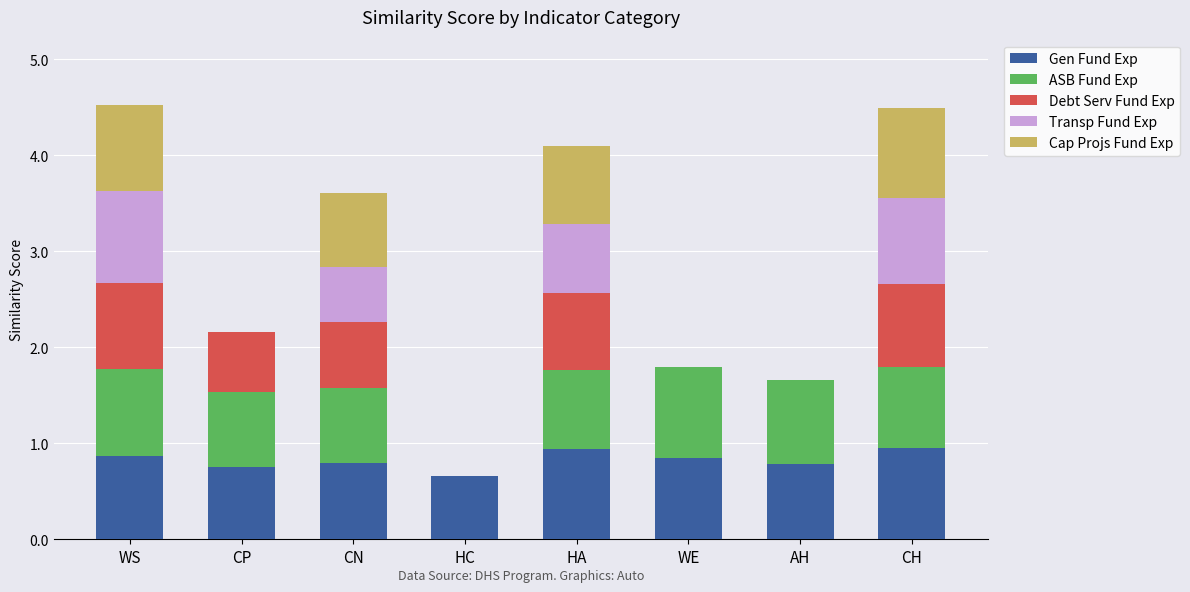

Count the number of categories in the chart.

8